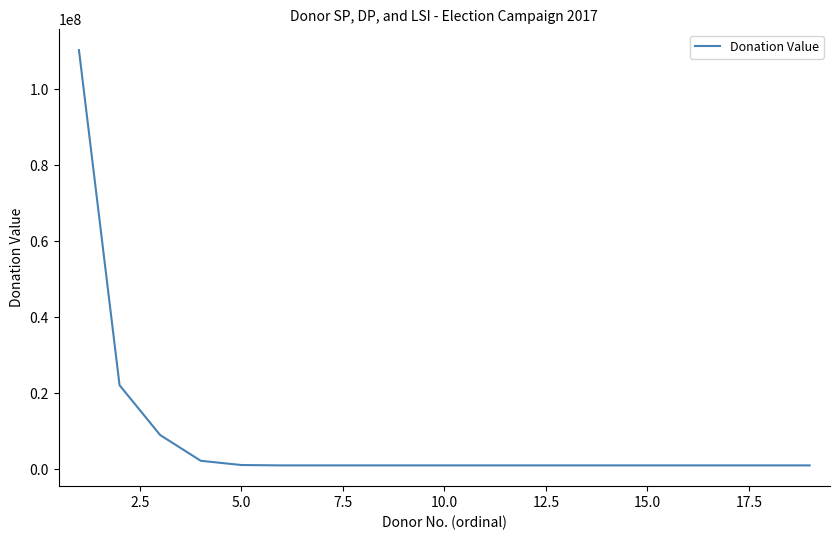

What is the value of the 8th point from the left?

1000000